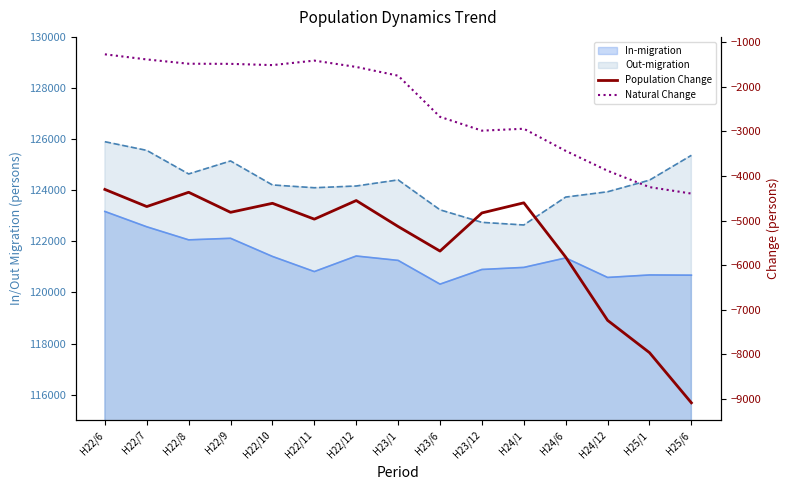

Between H22/10 and H23/6, which series saw the biggest shift?

Natural Change